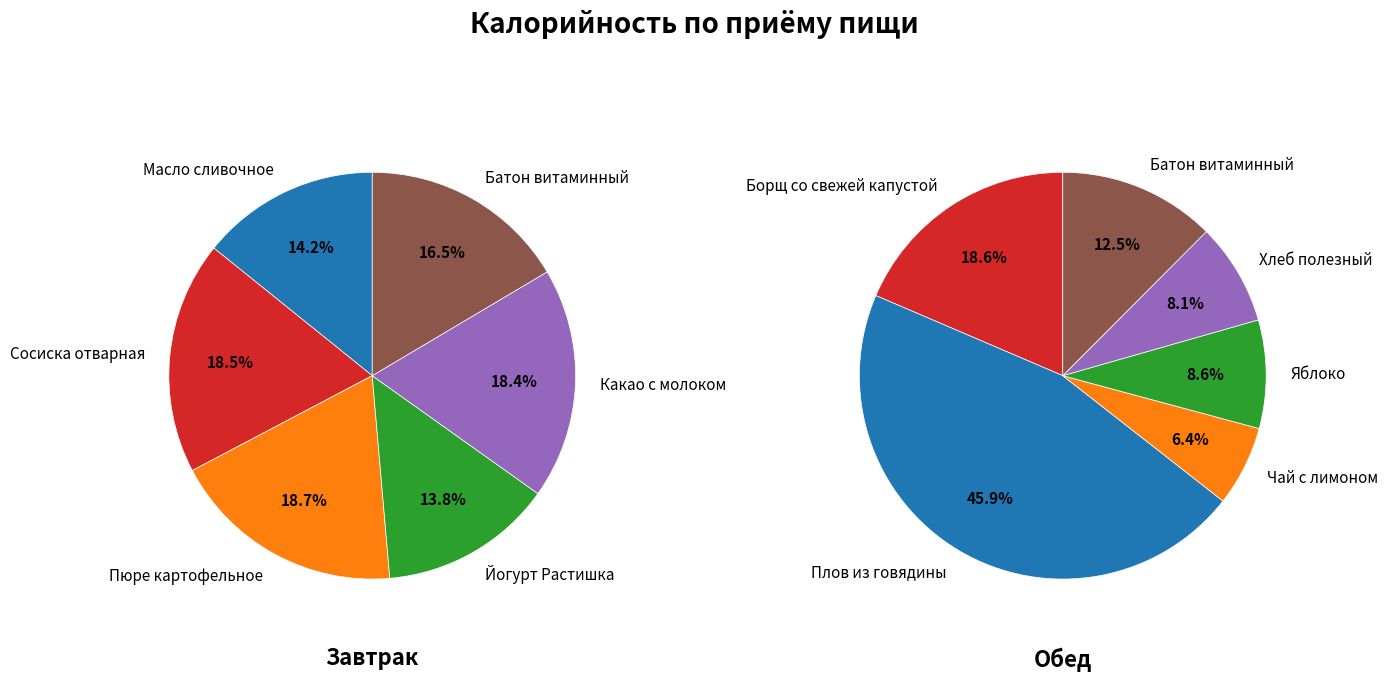

The 4 slice represents 24% of the pie. True or false?

False